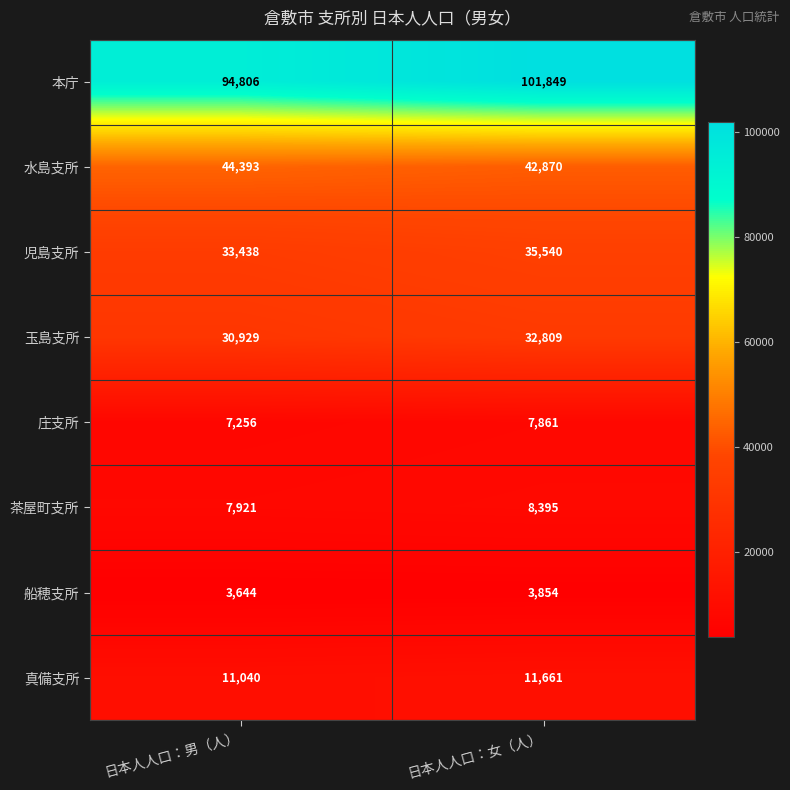

What is the difference between the maximum and minimum values in the 茶屋町支所 series?

474